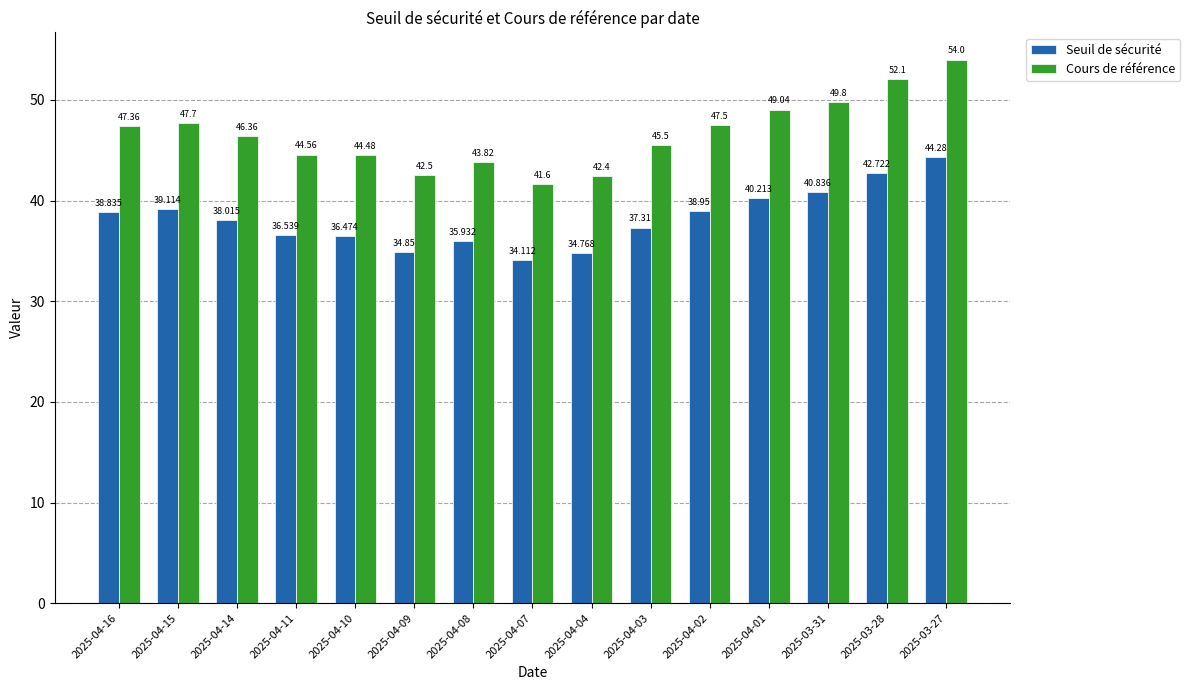

Does the chart contain any negative values?

No